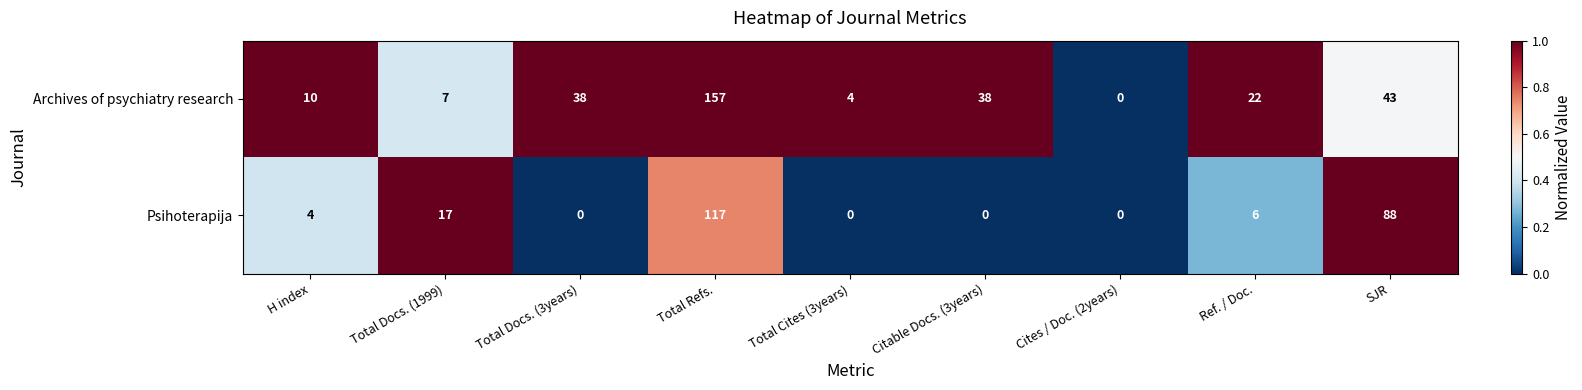

At which category does the chart reach its peak across all series?

Total Refs.